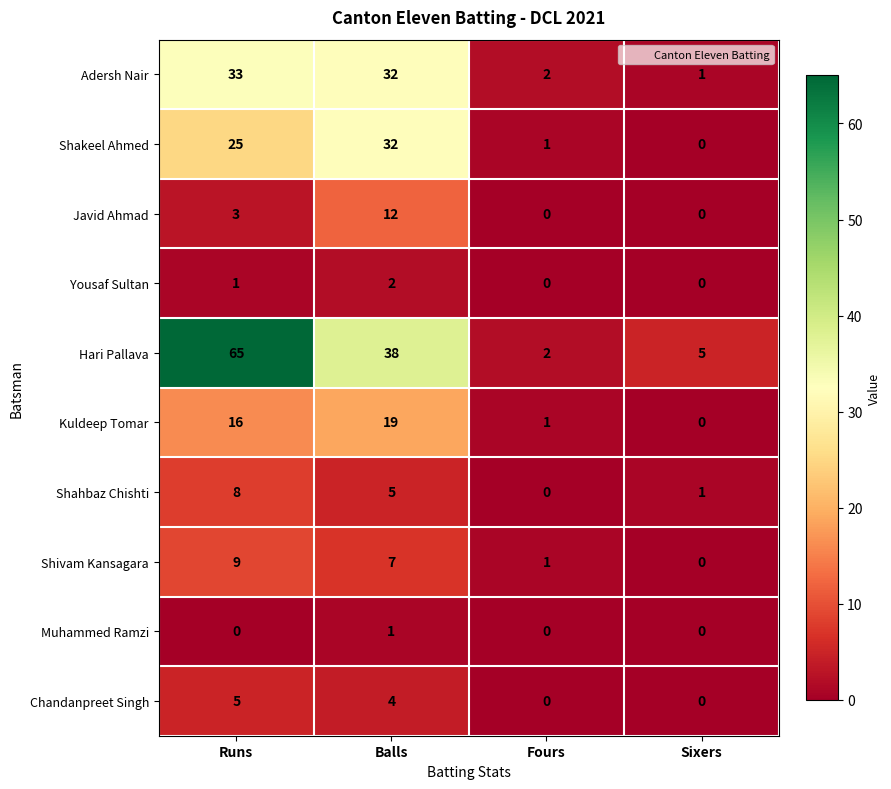

Which category has the lowest value in the Adersh Nair series?

Sixers